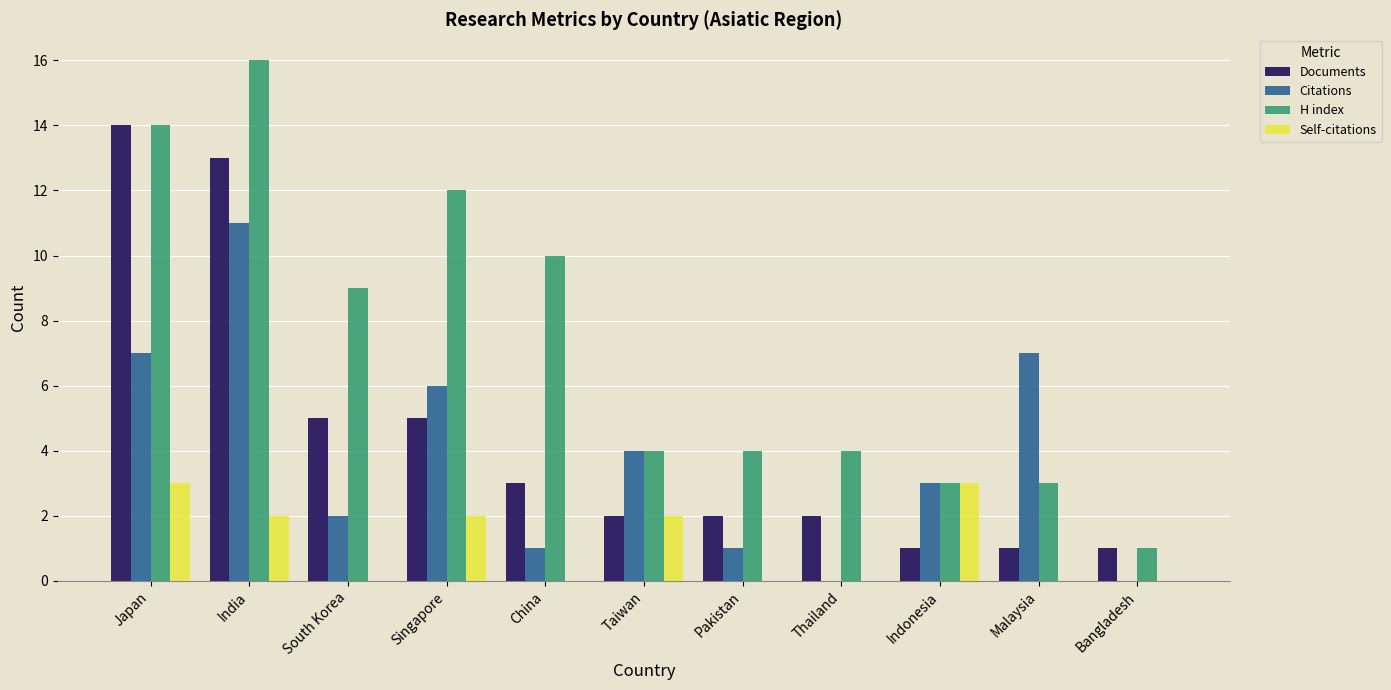

How many series are shown in this chart?

4